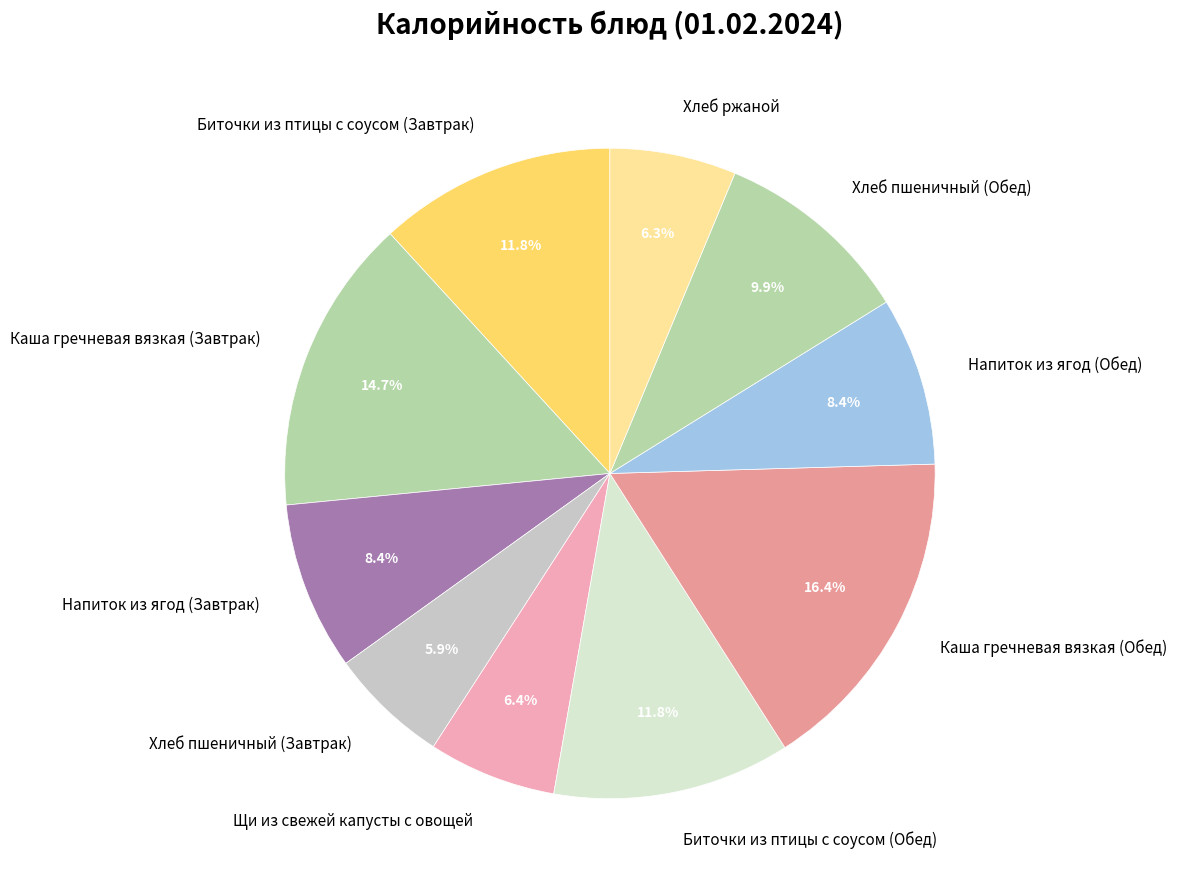

Count the number of slices in the pie.

10